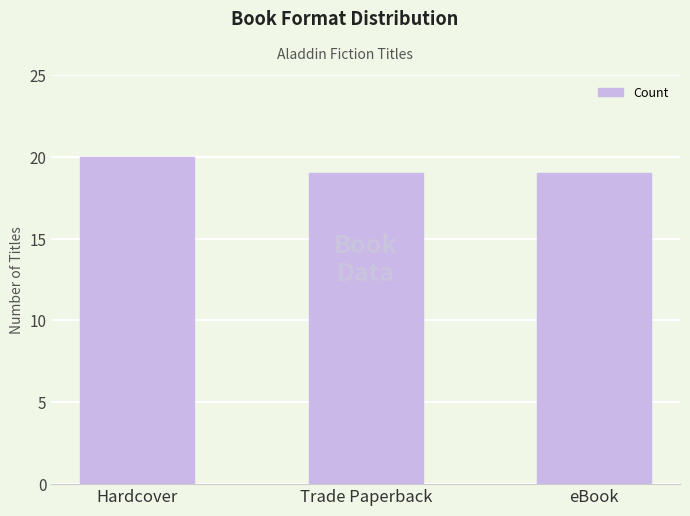

Reading left to right, transcribe all the data shown in this chart.

20	19	19